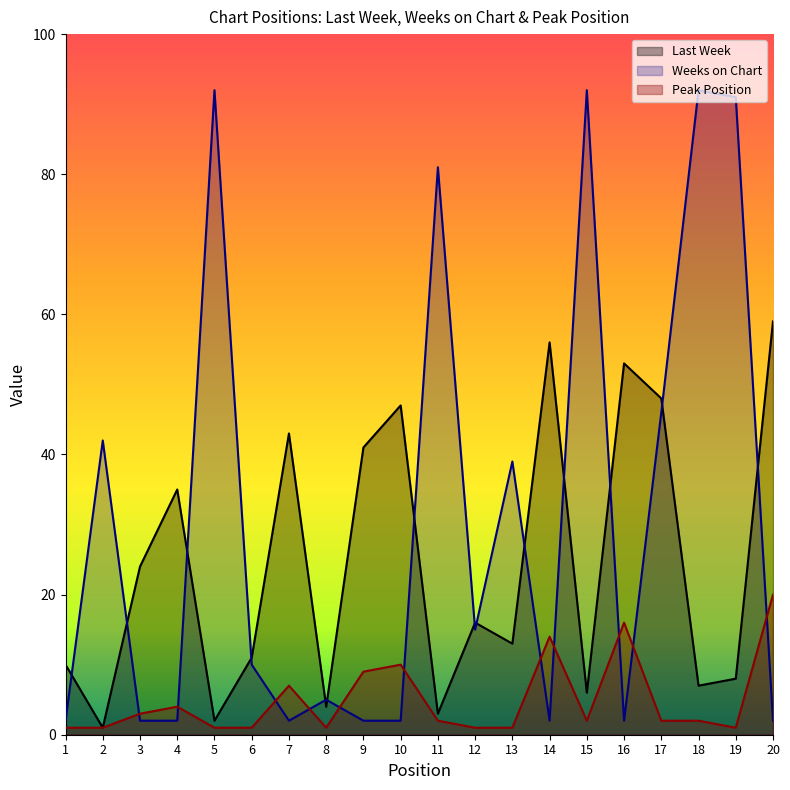

Reading left to right, list all the values displayed in this chart.

Last Week: 1=10	2=1	3=24	4=35	5=2	6=11	7=43	8=4	9=41	10=47	11=3	12=16	13=13	14=56	15=6	16=53	17=48	18=7	19=8	20=59
Weeks on Chart: 1=2	2=42	3=2	4=2	5=92	6=10	7=2	8=5	9=2	10=2	11=81	12=15	13=39	14=2	15=92	16=2	17=46	18=92	19=91	20=2
Peak Position: 1=1	2=1	3=3	4=4	5=1	6=1	7=7	8=1	9=9	10=10	11=2	12=1	13=1	14=14	15=2	16=16	17=2	18=2	19=1	20=20